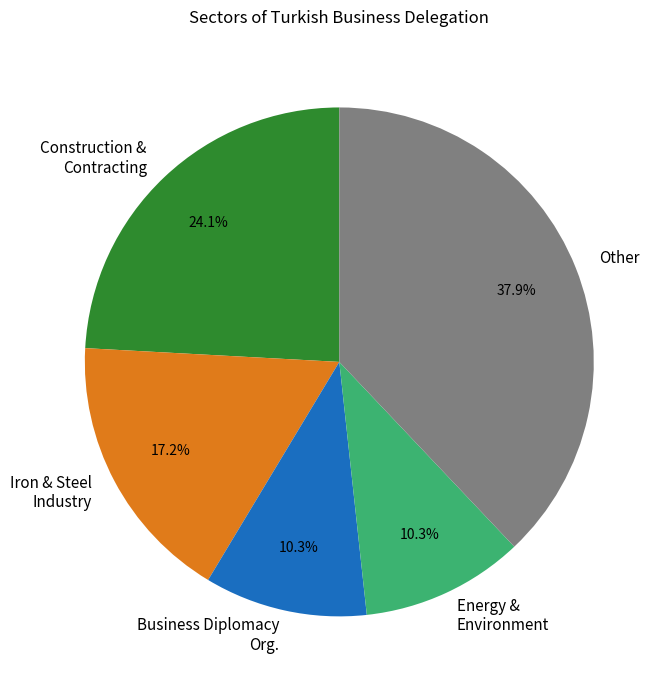

What is the total percentage of Other and Construction & Contracting?

62.1%